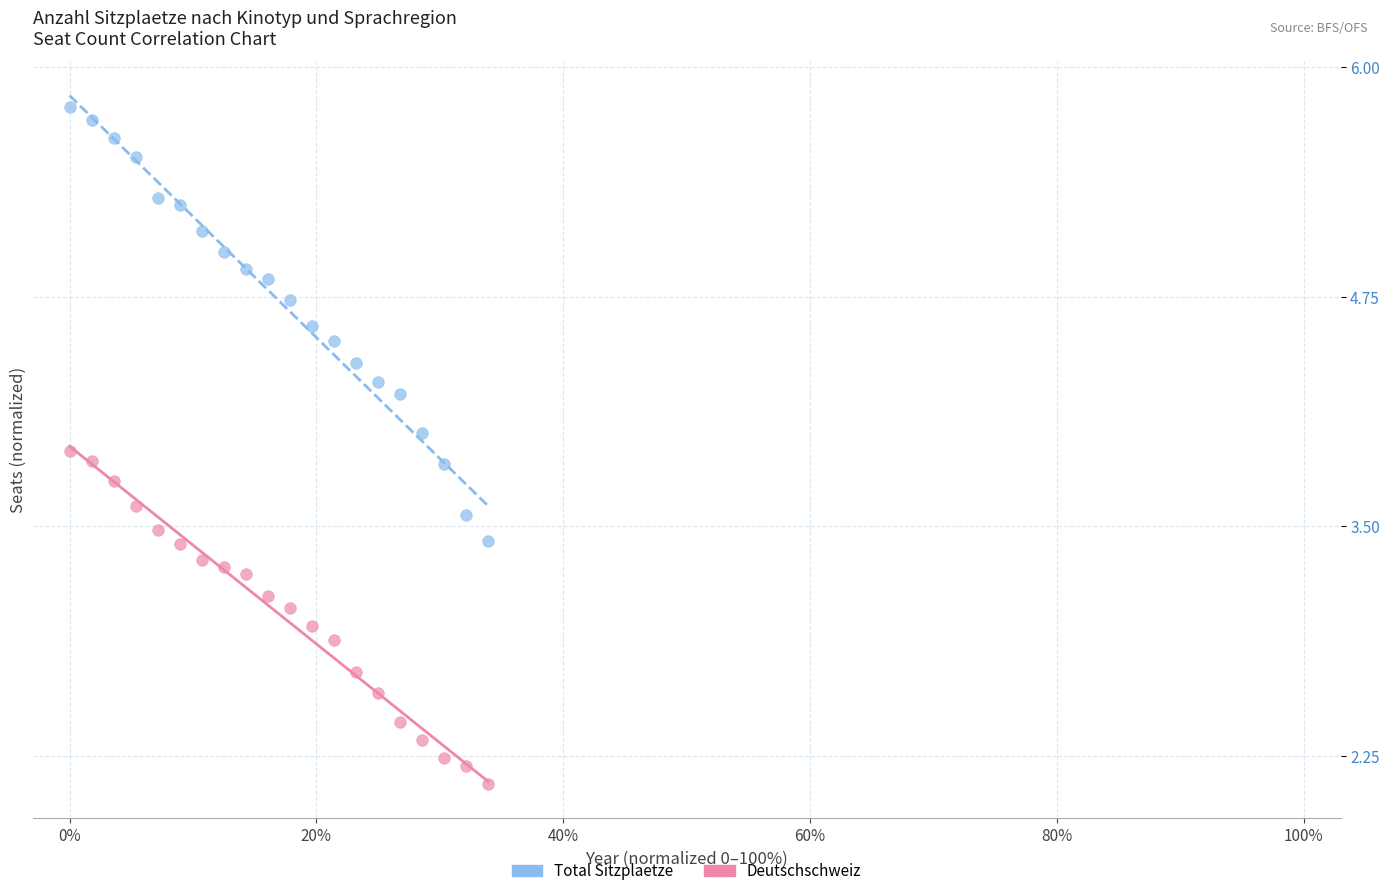

Across all data points, what is the range of X values (max minus min)?

33.9